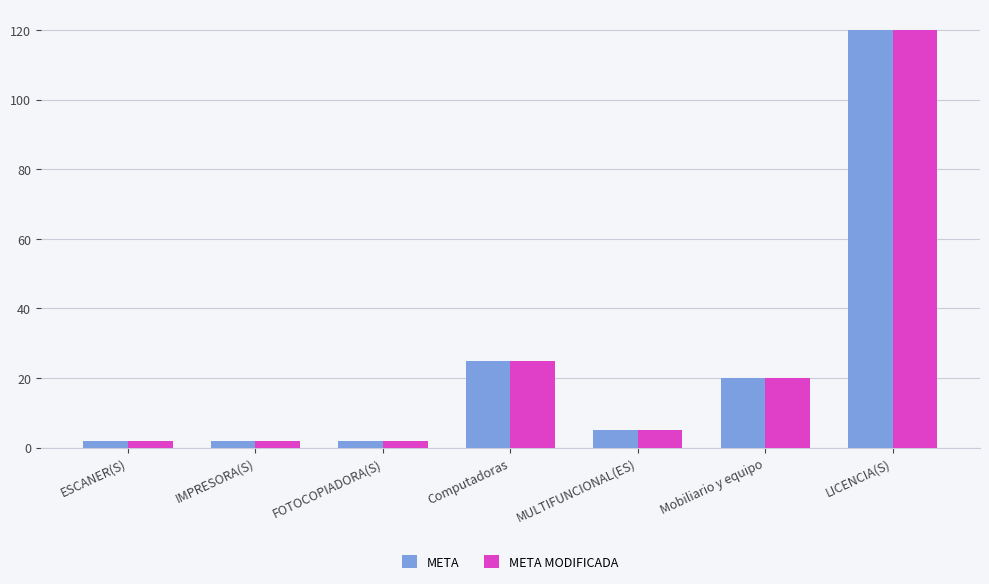

Reading right to left, extract all data points from this chart.

META: 120	20	5	25	2	2	2
META MODIFICADA: 120	20	5	25	2	2	2